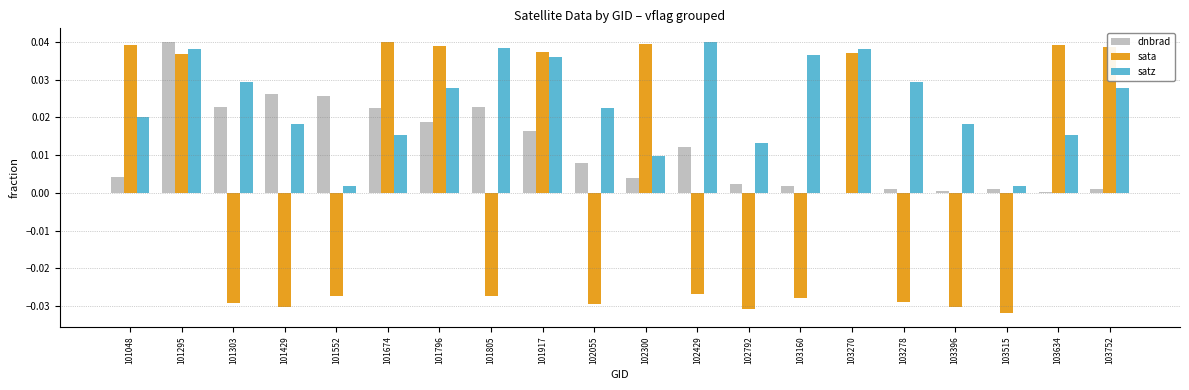

Does the chart contain stacked bars?

No